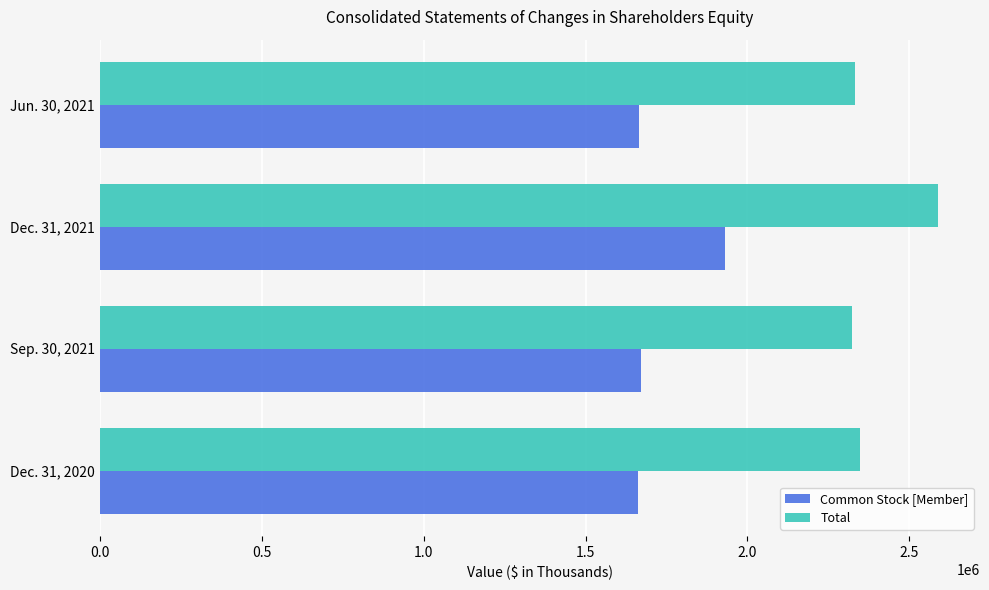

Which label corresponds to the largest value in the chart?

Dec. 31, 2021